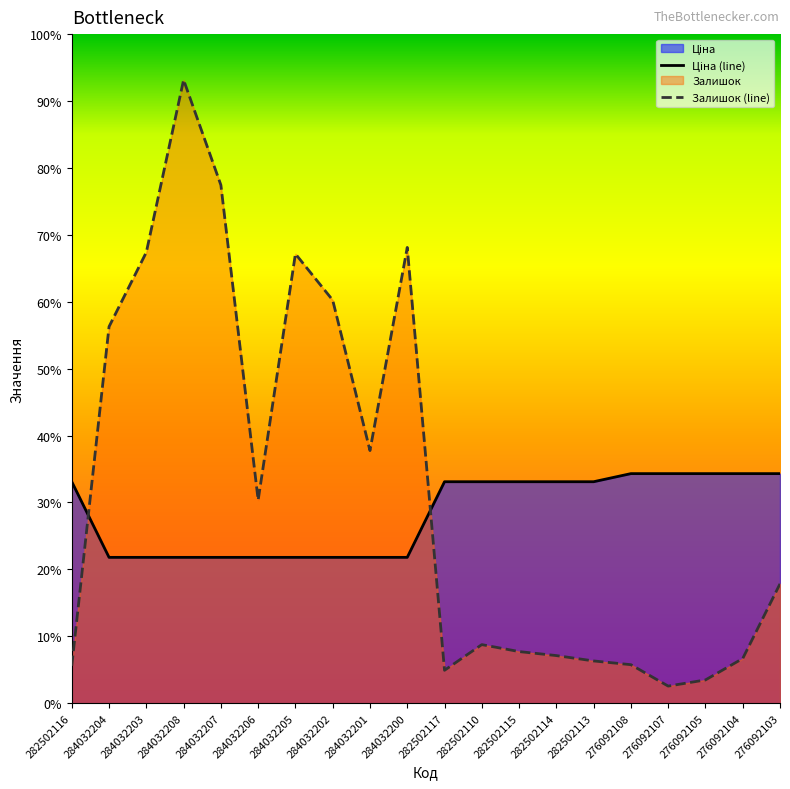

Does the chart display data point markers on the line(s)?

No